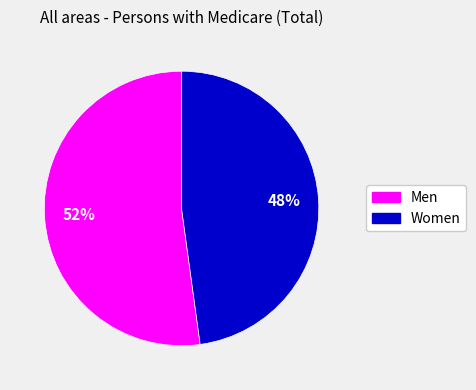

The Men slice represents 65% of the pie. True or false?

False